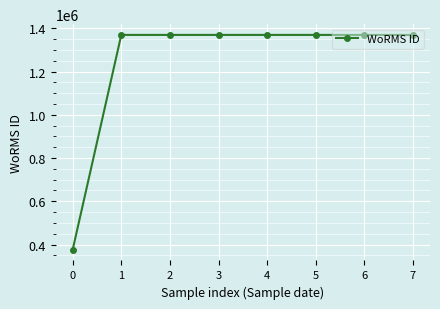

What is the difference between the maximum and minimum values?

994431